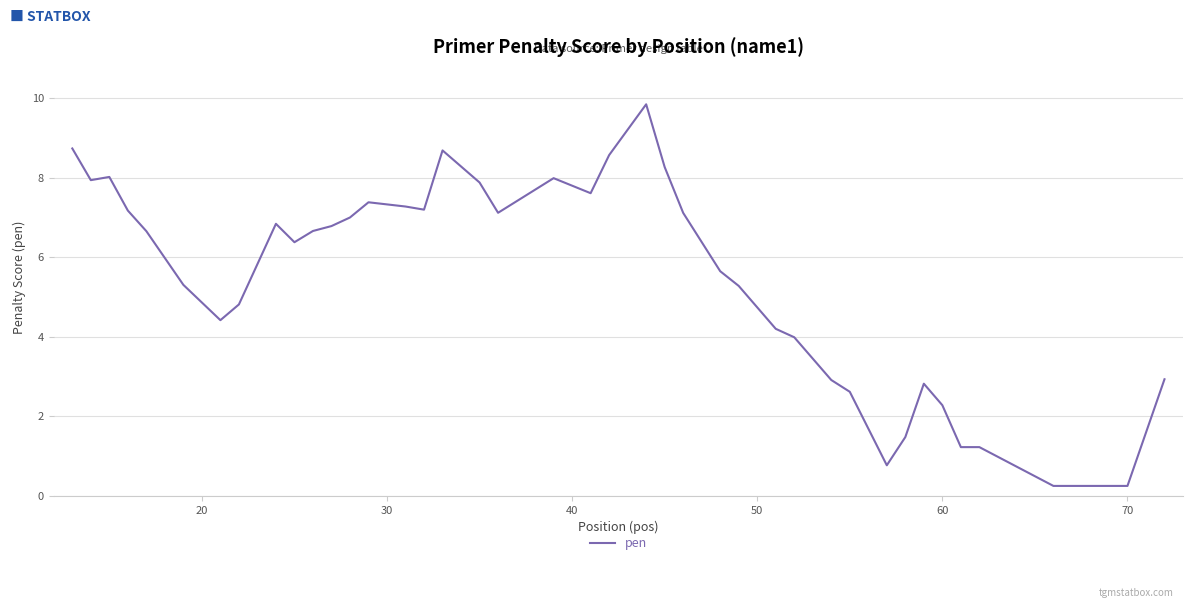

How many distinct data groups are displayed?

1